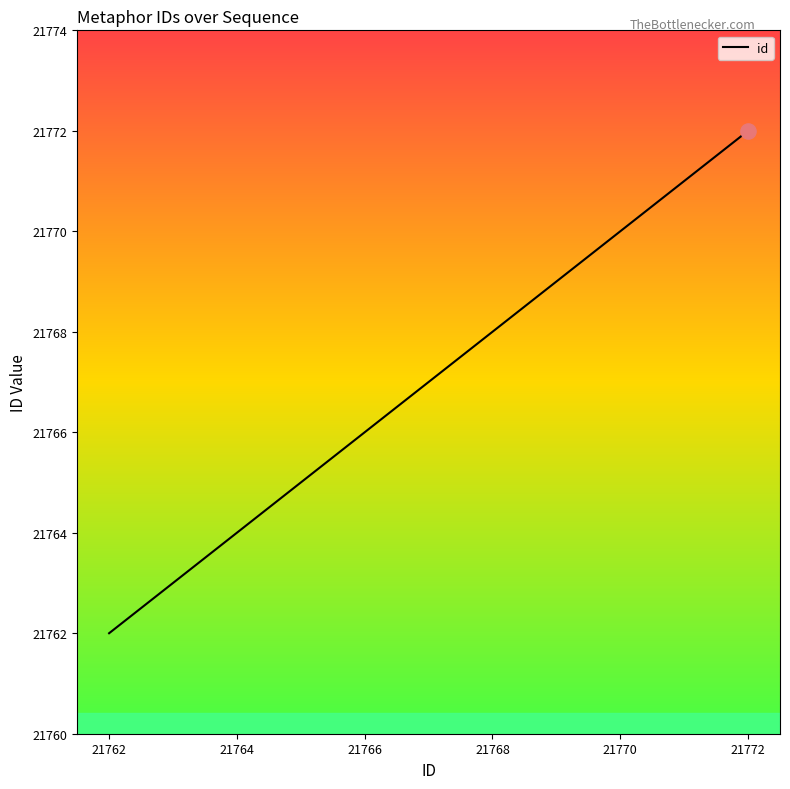

What is the greatest value displayed?

21772